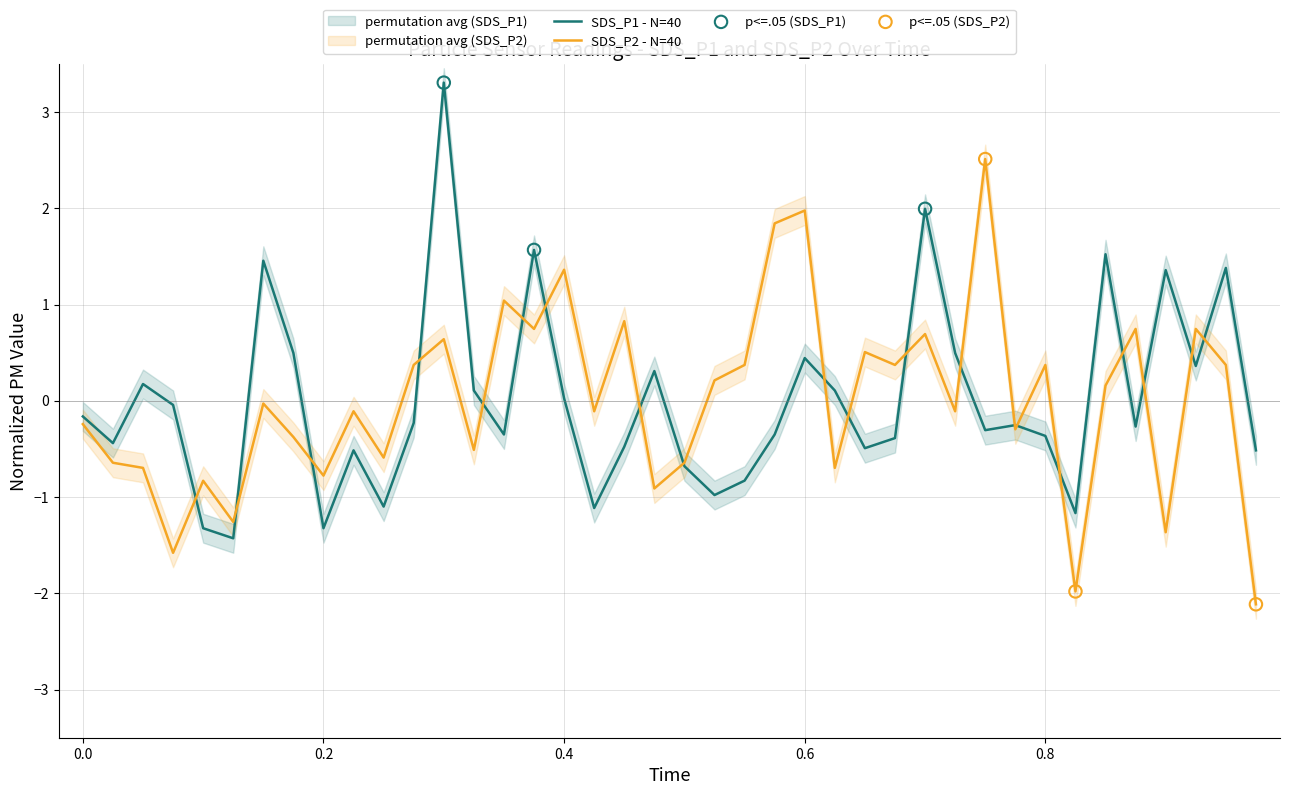

What is the maximum value for SDS_P1 - N=40?

3.3